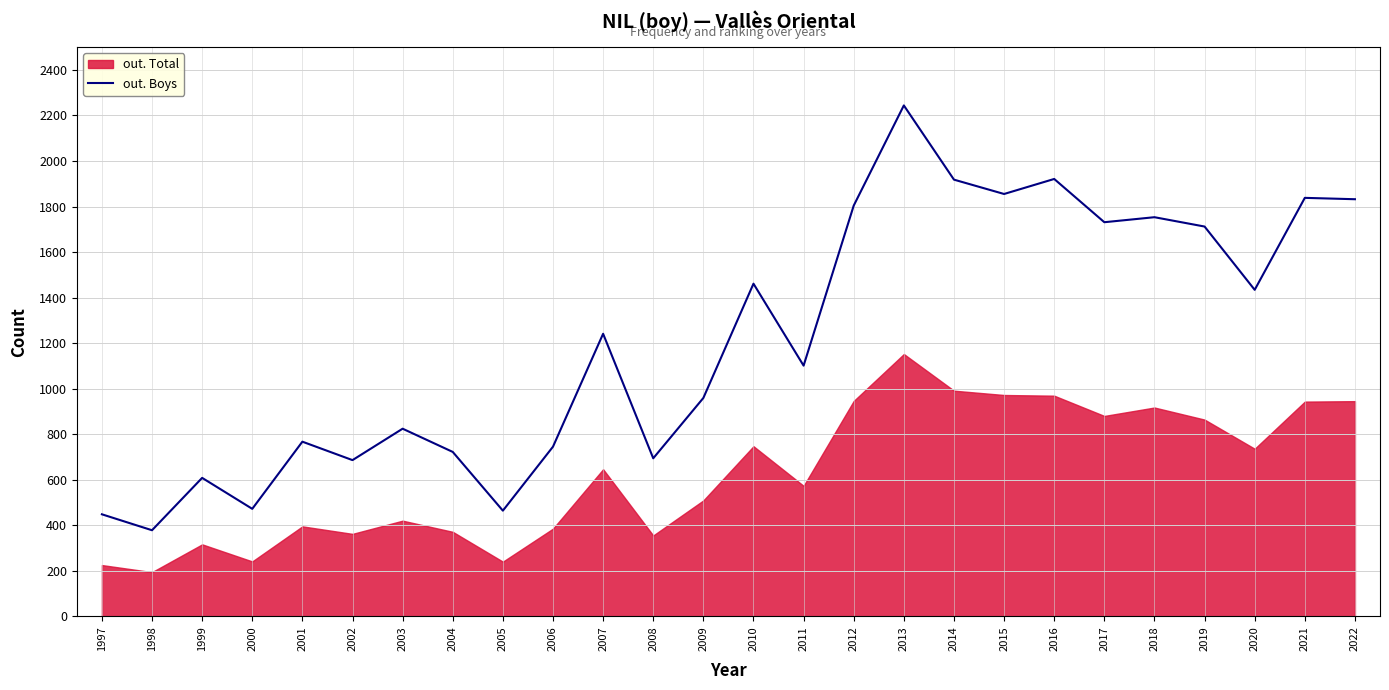

What is the approximate value at 2002?

686